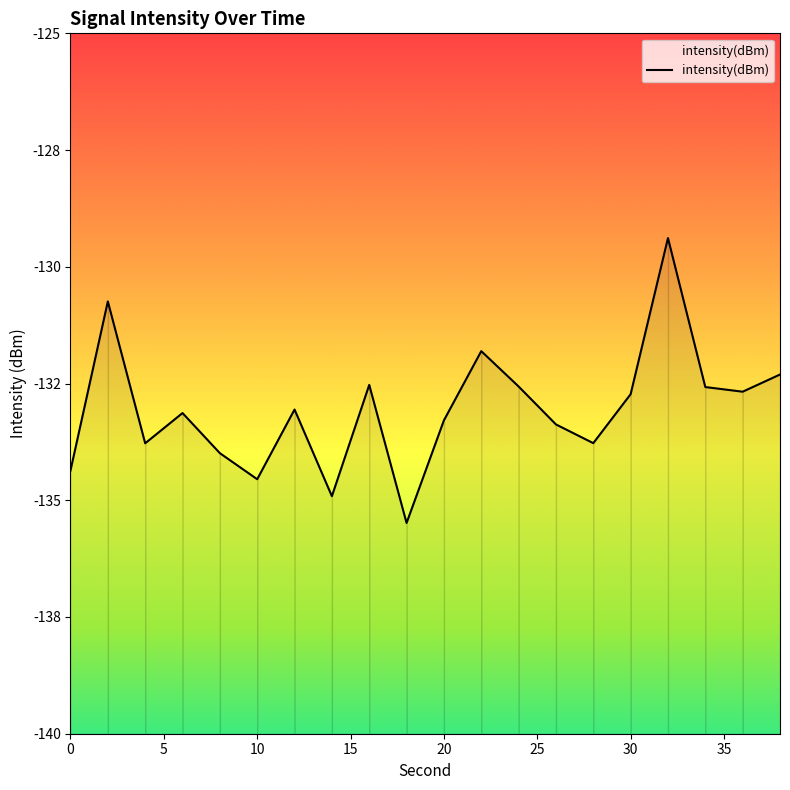

Rank the categories by value from lowest to highest.

18, 14, 10, 0, 8, 4, 28, 26, 20, 6, 12, 30, 36, 34, 24, 16, 38, 22, 2, 32